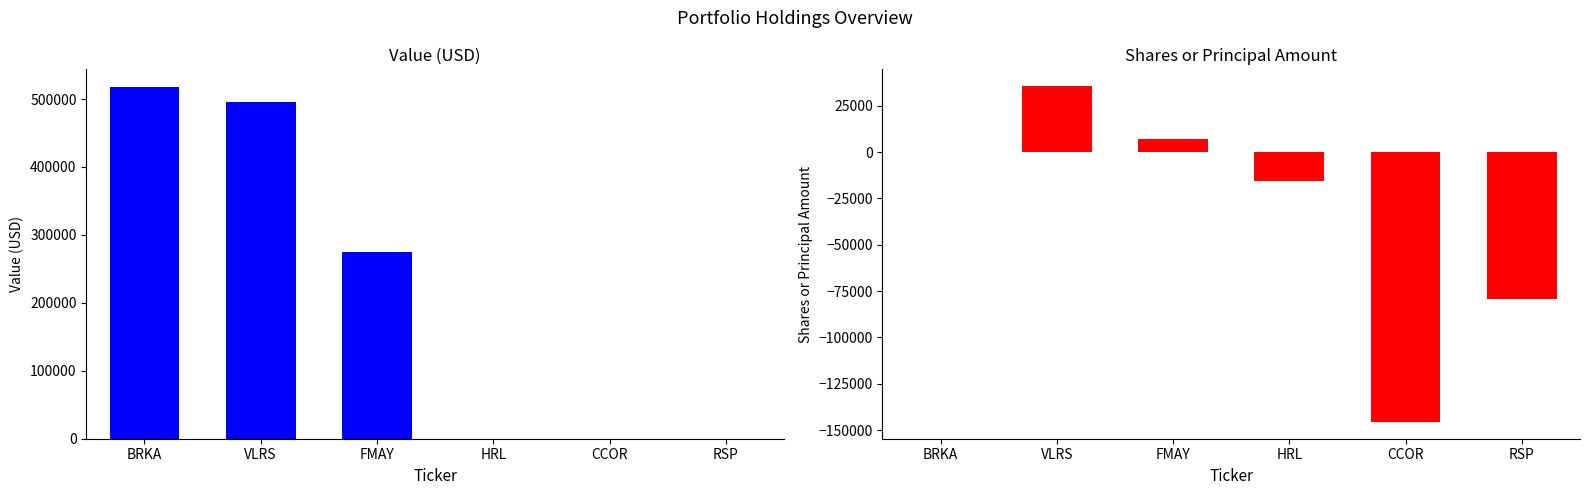

What is the sum of the Shares or principal amount values at CCOR and FMAY?

-138572